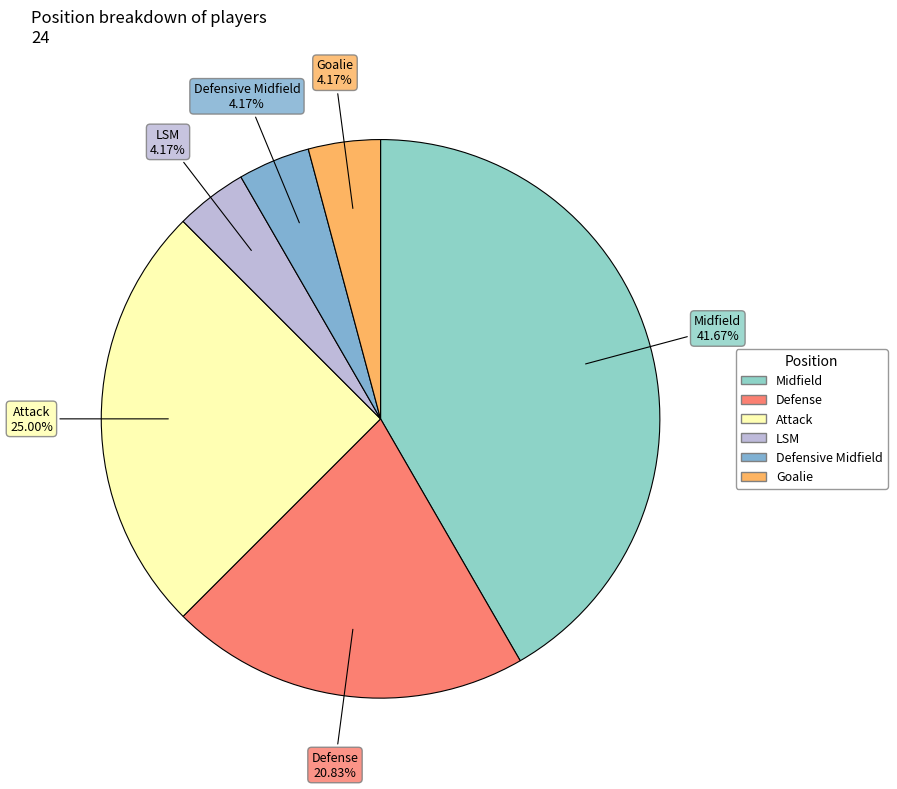

How much of the chart is everything except Defensive Midfield?

95.8%